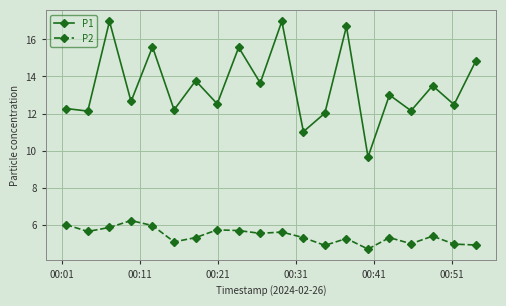

What is the difference between the maximum and minimum values in the P2 series?

1.5